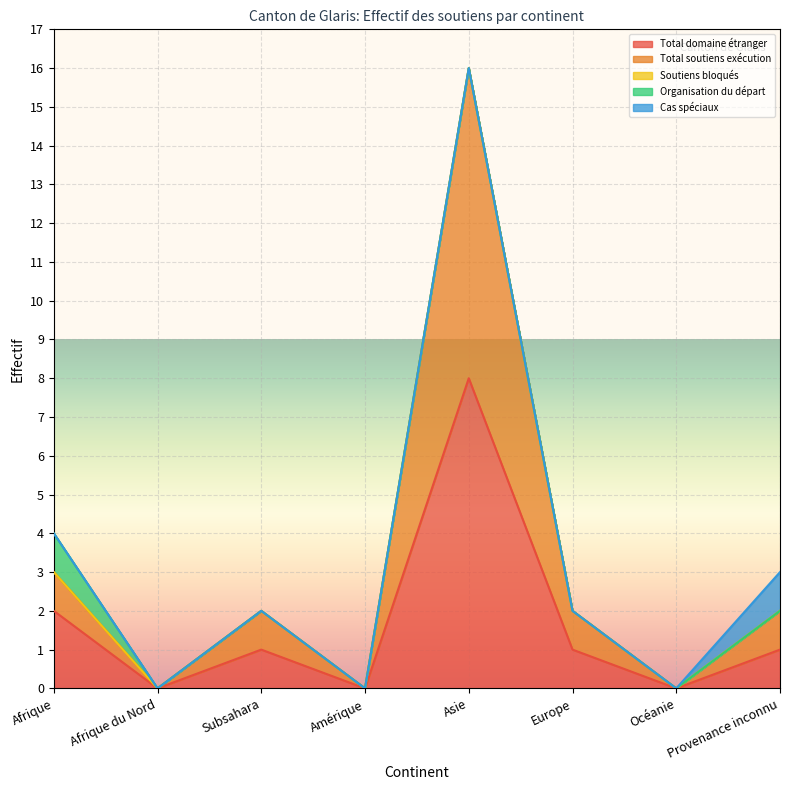

The Total soutiens exécution series shows 8 at Asie. True or false?

True